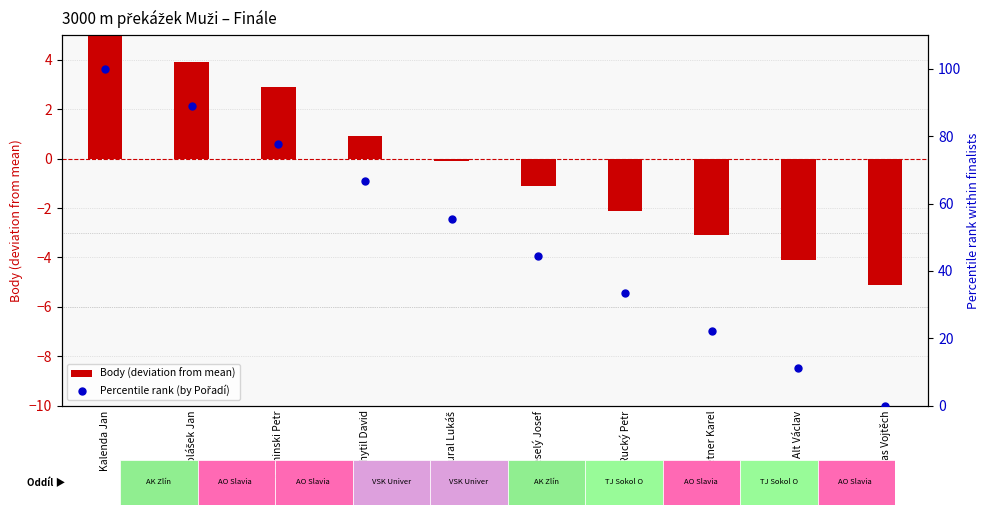

At which category is the sum across all series the highest?

Kalenda Jan